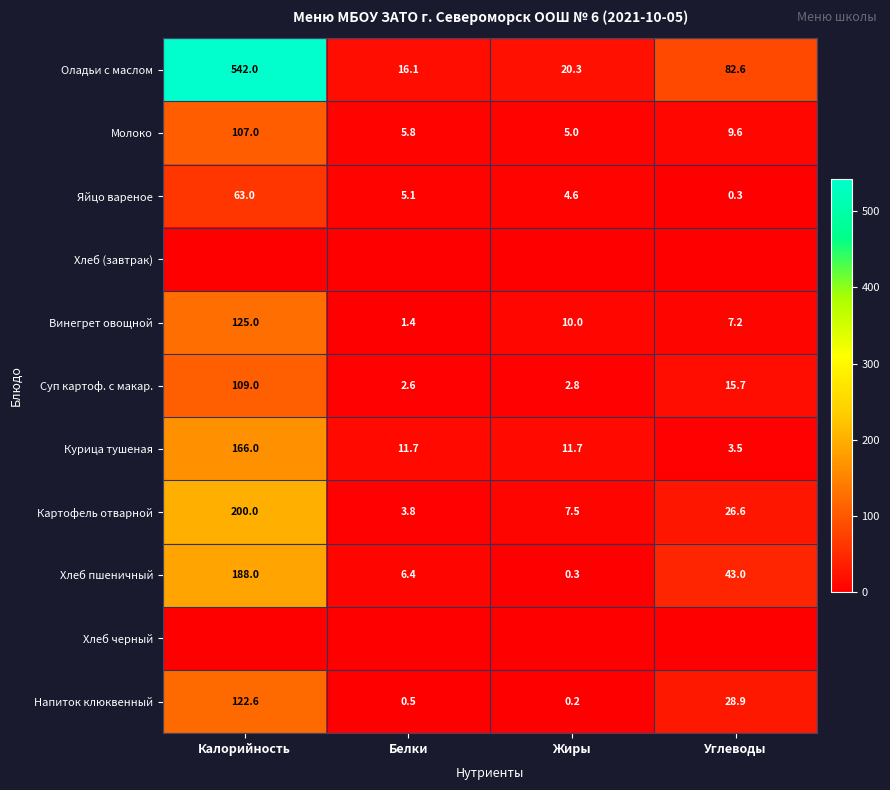

How many data points does each series have?

4